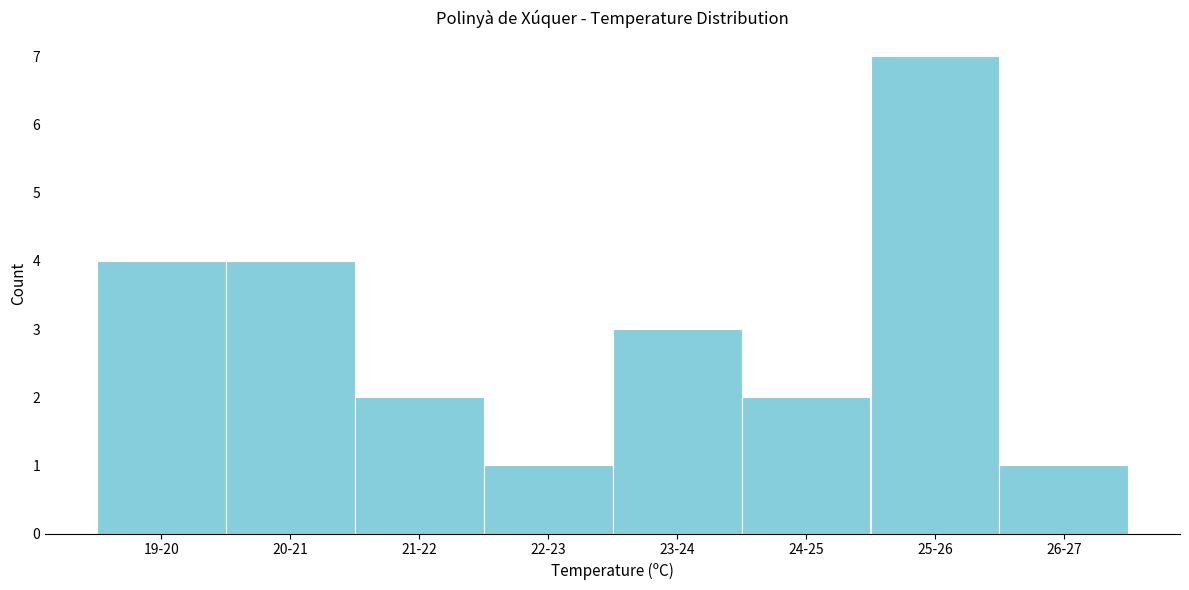

Reading left to right, transcribe all the data shown in this chart.

4	4	2	1	3	2	7	1